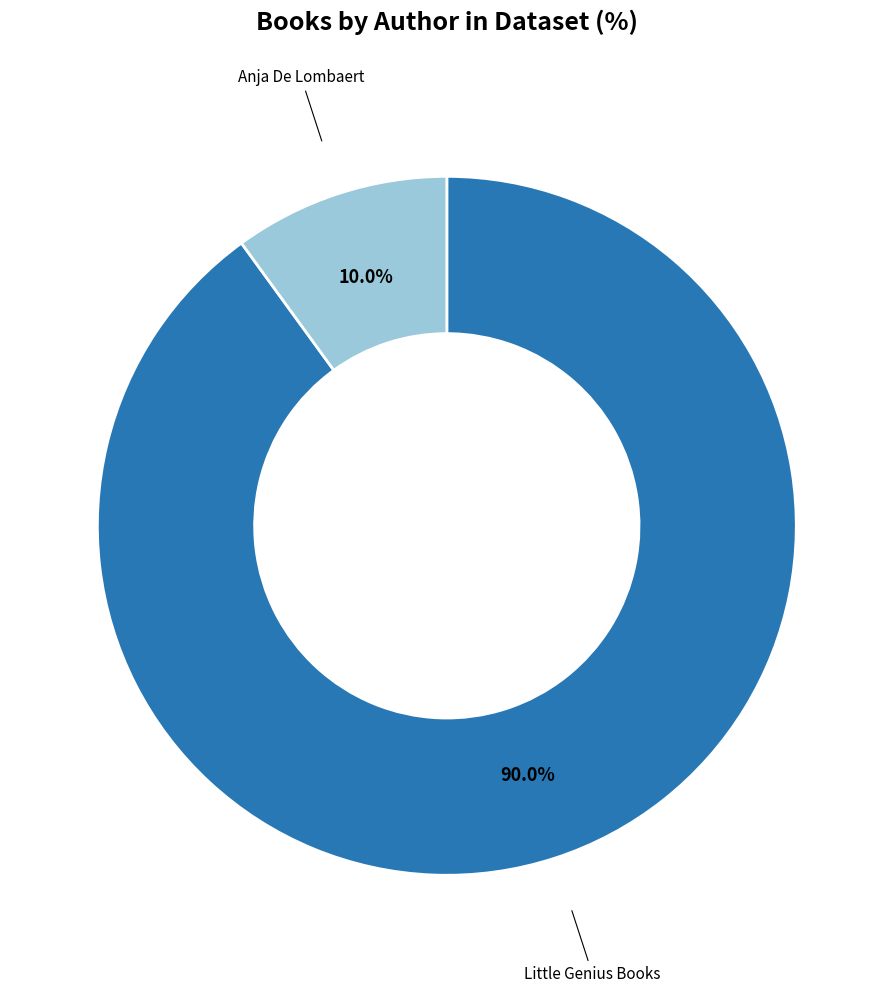

How much of the chart is everything except Anja De Lombaert?

90.0%